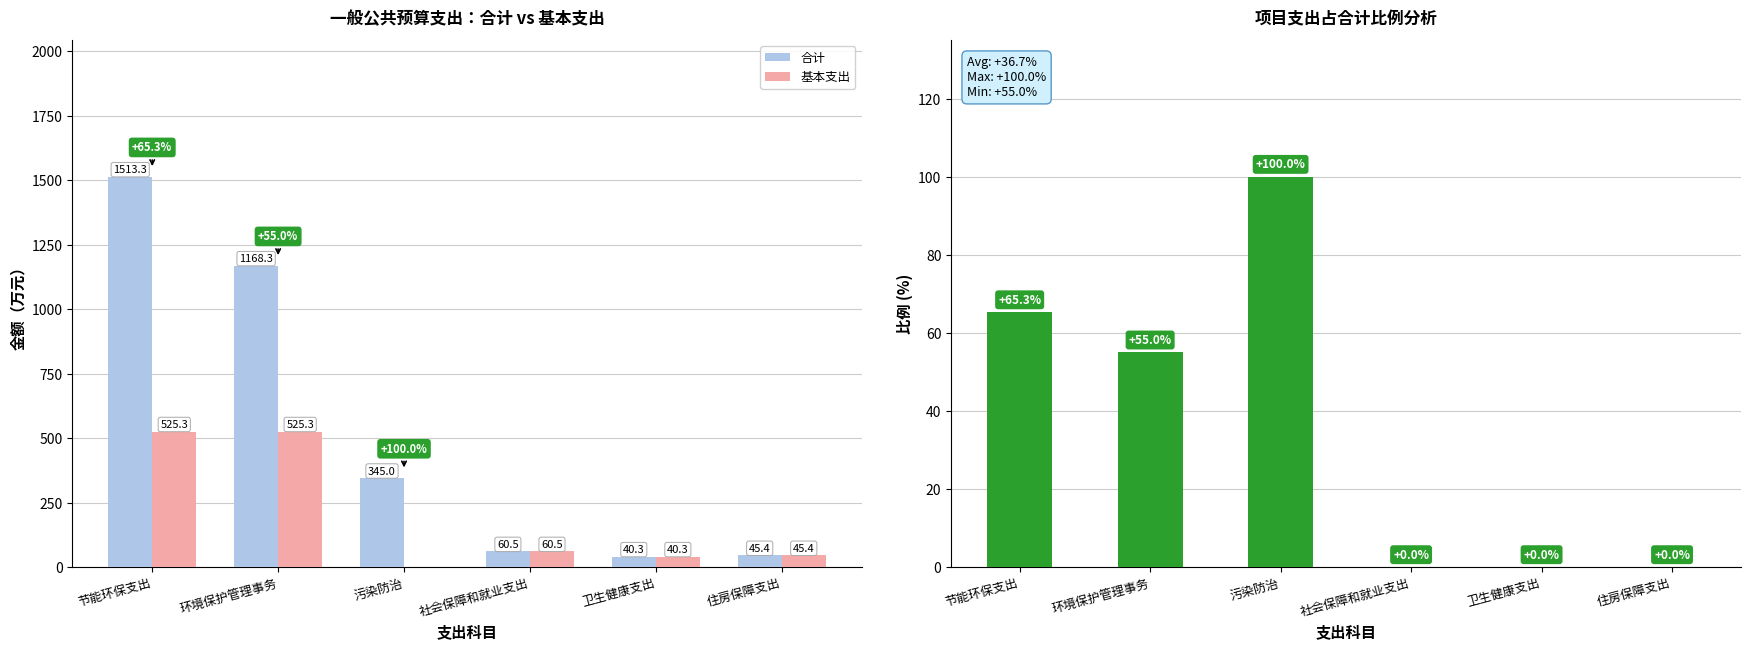

What is the greatest value displayed?

1513.3